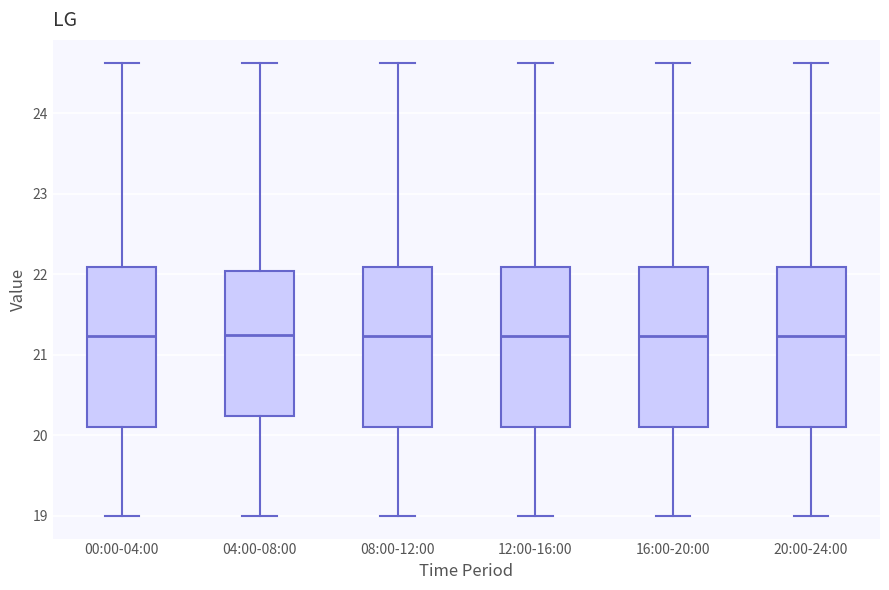

Reading left to right, transcribe this box plot: for each box, give where its median line is, the range the box spans, and where its two whiskers end, as read against the y-axis. The values are not printed on the chart, so give them approximately, as read against the axis.

00:00-04:00: median 21.2, box 20.1 to 22.1, whiskers 19.0 to 24.6
04:00-08:00: median 21.3, box 20.2 to 22.0, whiskers 19.0 to 24.6
08:00-12:00: median 21.2, box 20.1 to 22.1, whiskers 19.0 to 24.6
12:00-16:00: median 21.2, box 20.1 to 22.1, whiskers 19.0 to 24.6
16:00-20:00: median 21.2, box 20.1 to 22.1, whiskers 19.0 to 24.6
20:00-24:00: median 21.2, box 20.1 to 22.1, whiskers 19.0 to 24.6